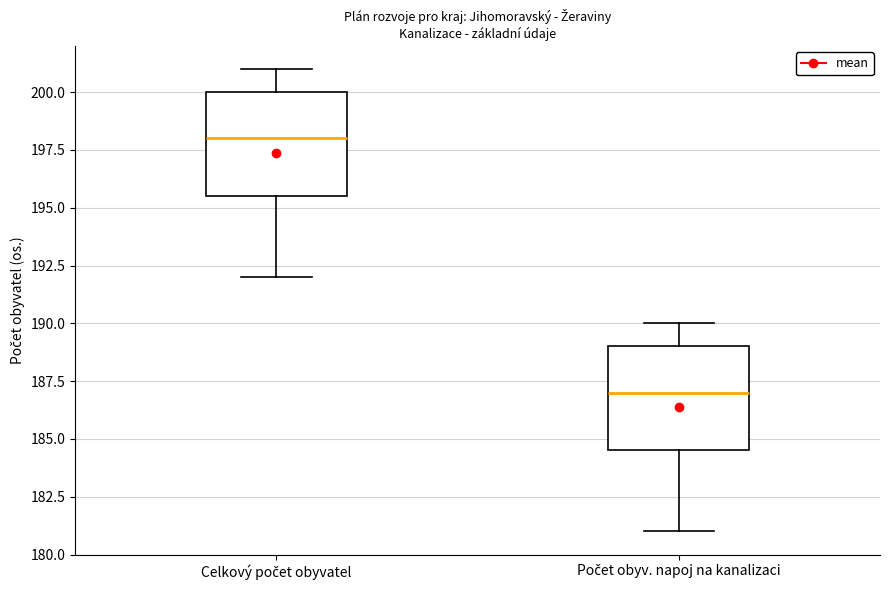

Which box's median line is the highest?

Celkový počet obyvatel